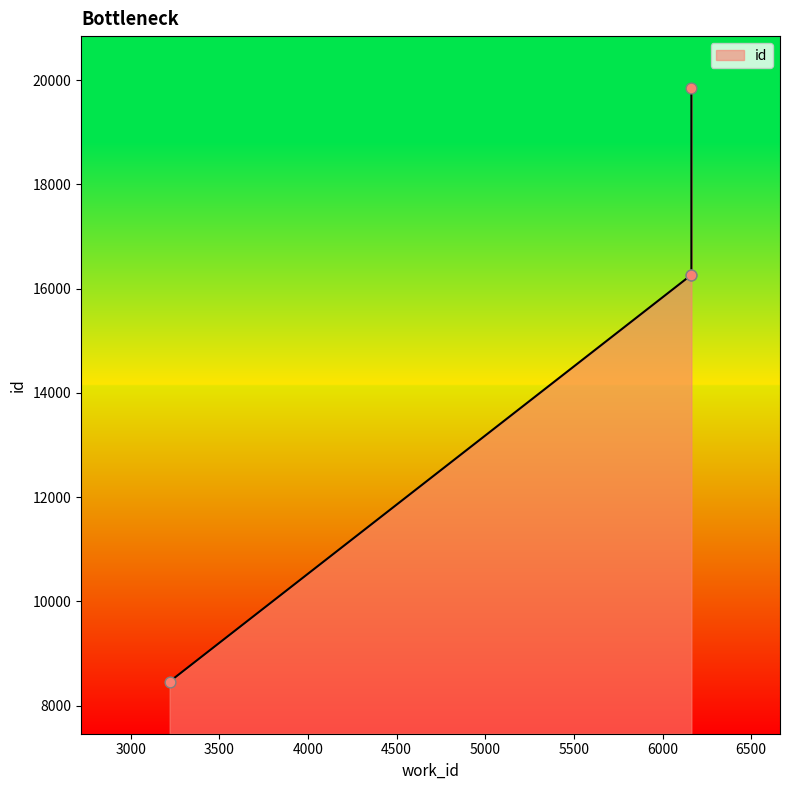

What is the change in value from 3219 to 6163?

+7806